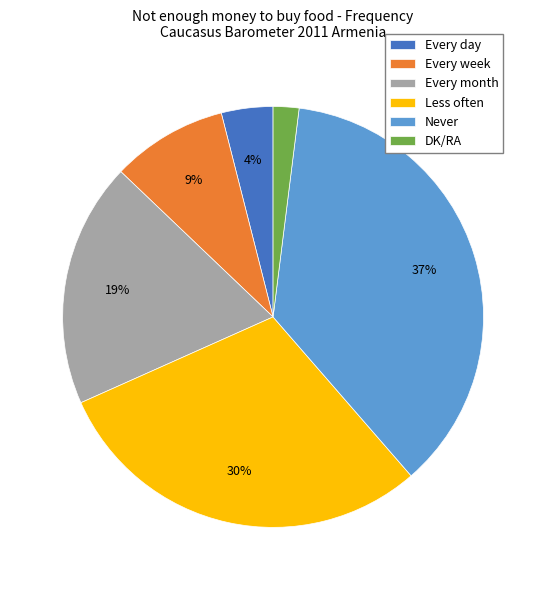

Combined, do Never and Every day account for over 50%?

No